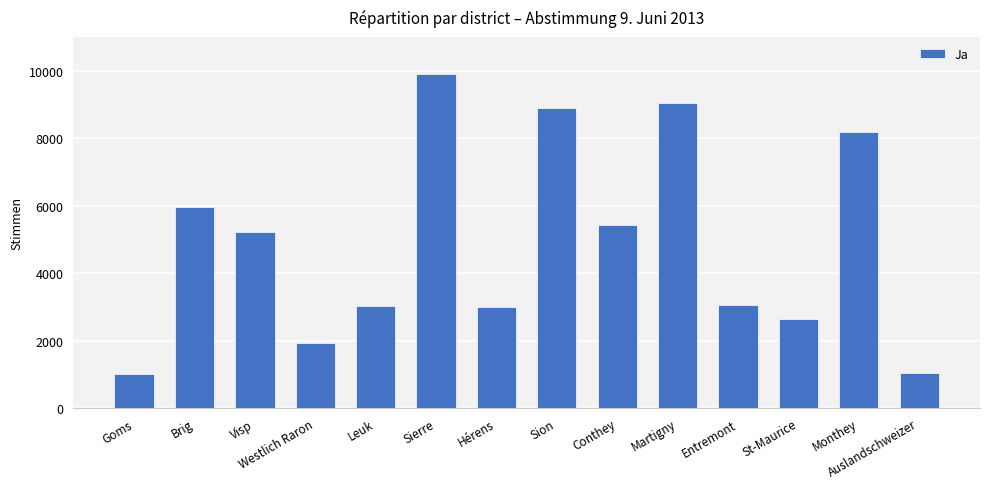

Does the chart contain any negative values?

No